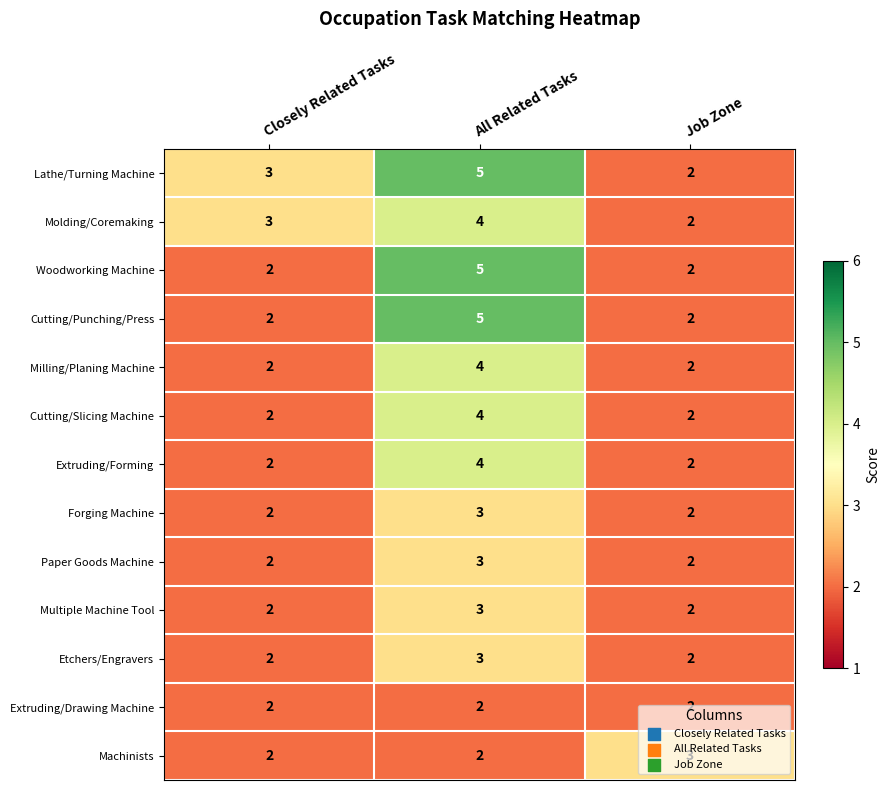

At which label is Molding/Coremaking closest to 3?

Closely Related Tasks